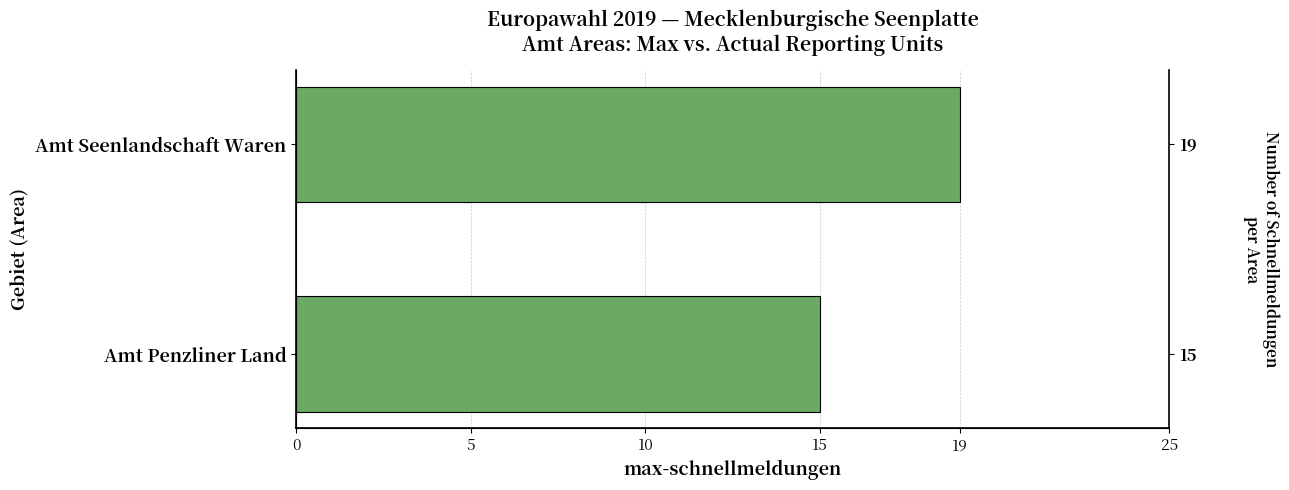

What is the average value?

17